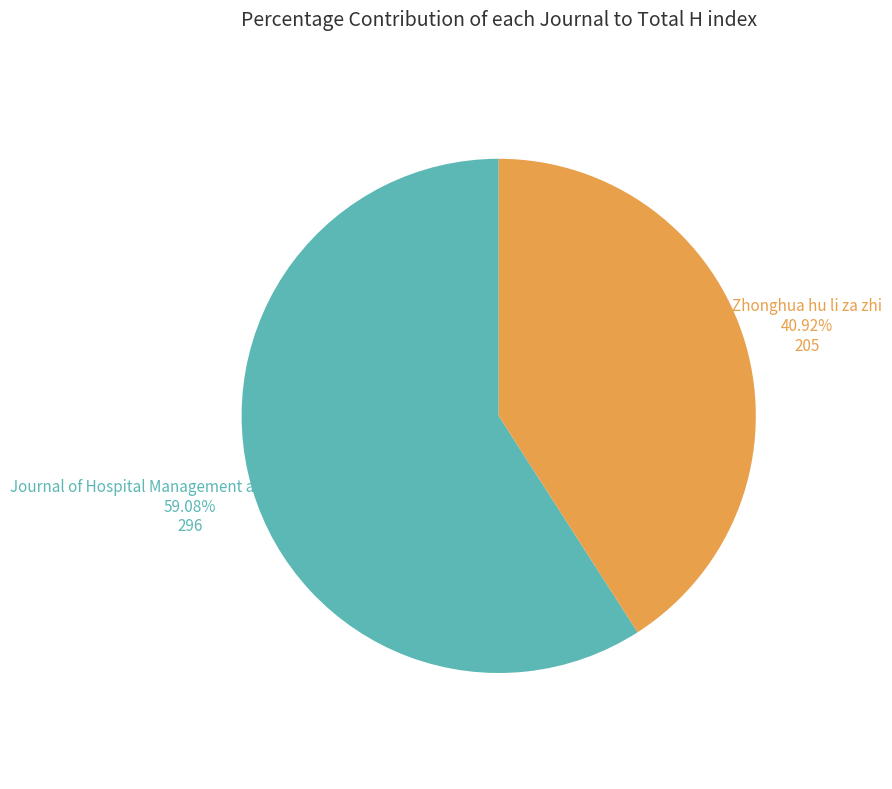

Is there any slice that represents more than half of the pie?

Yes